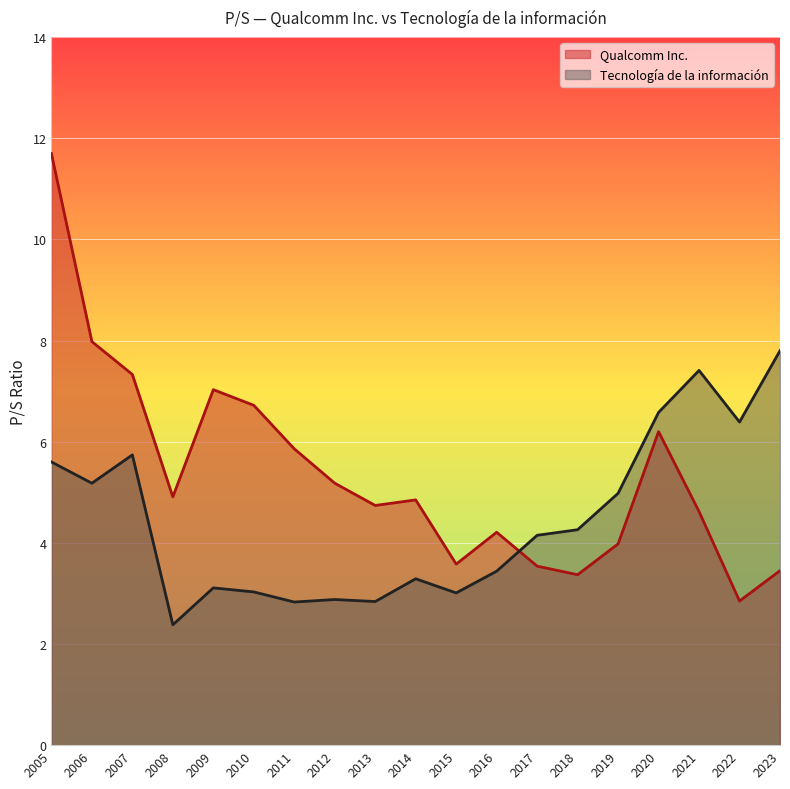

Where is the first local maximum for Tecnología de la información?

2007